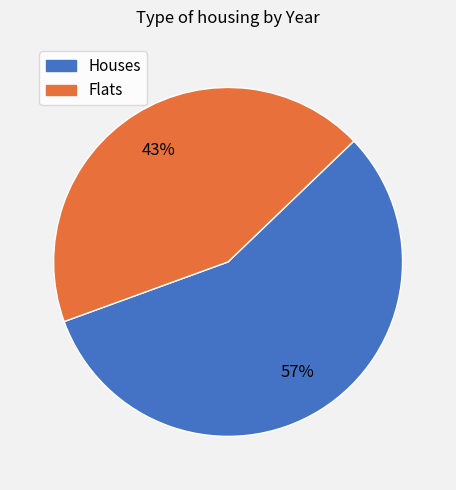

Is there any slice that represents more than half of the pie?

Yes